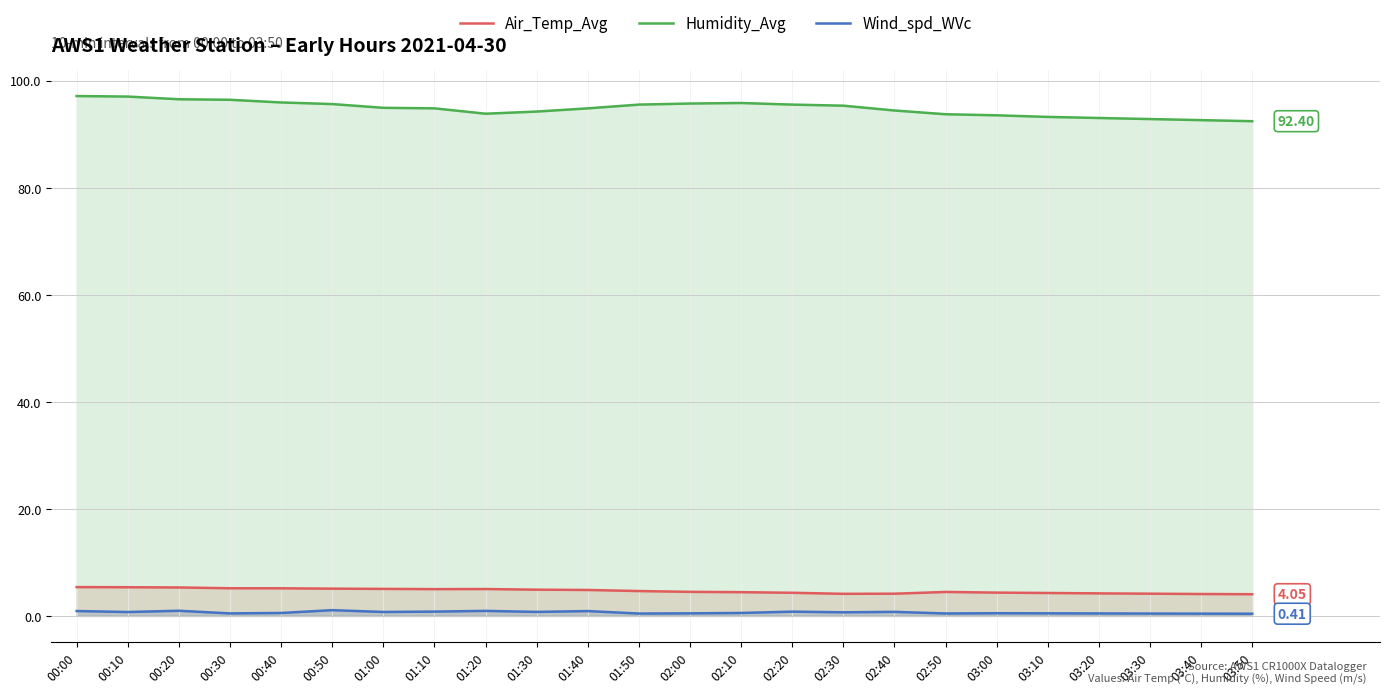

What is the greatest value displayed?

97.1